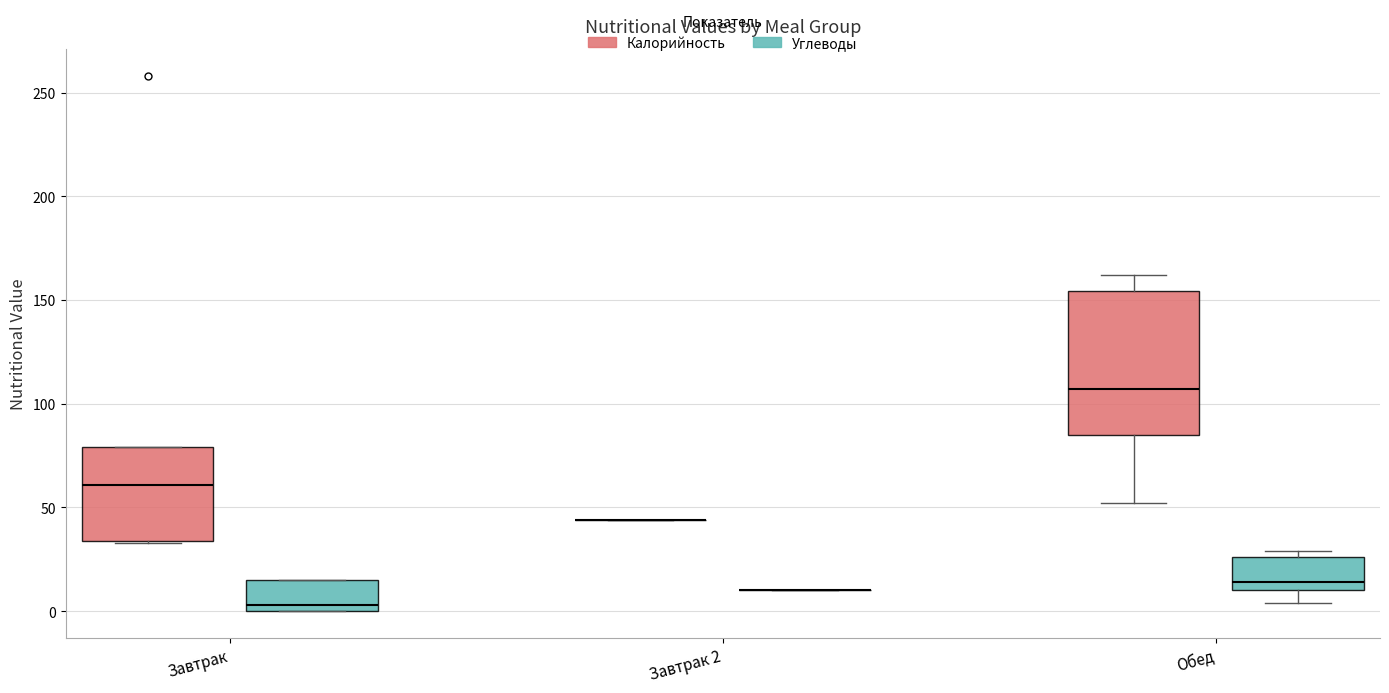

Reading left to right, transcribe this box plot: for each box, give where its median line is, the range the box spans, and where its two whiskers end, as read against the y-axis. The values are not printed on the chart, so give them approximately, as read against the axis.

Завтрак (Калорийность): median 60, box 35 to 80, whiskers 35 to 80
Завтрак (Углеводы): median 5, box 0 to 15, whiskers 0 to 15
Завтрак 2 (Калорийность): box collapsed to a line at 45, whiskers 45 to 45
Завтрак 2 (Углеводы): box collapsed to a line at 10, whiskers 10 to 10
Обед (Калорийность): median 105, box 85 to 155, whiskers 50 to 160
Обед (Углеводы): median 15, box 10 to 25, whiskers 5 to 30